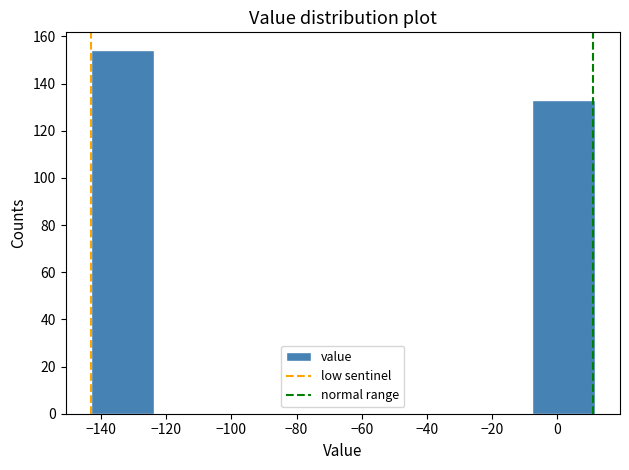

What is the height of the bar covering -8 to 12 on the x-axis? Neither the bar edges nor the heights are printed on the chart, so give them approximately, as read against the axes.

134